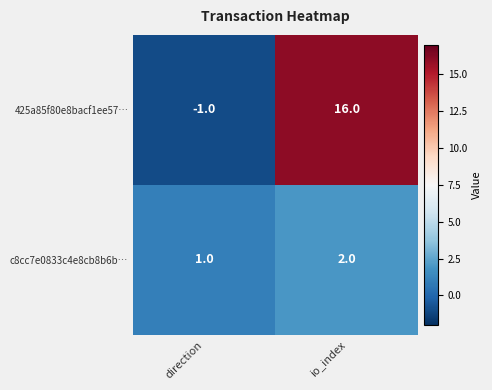

What is the total value across all series at io_index?

18